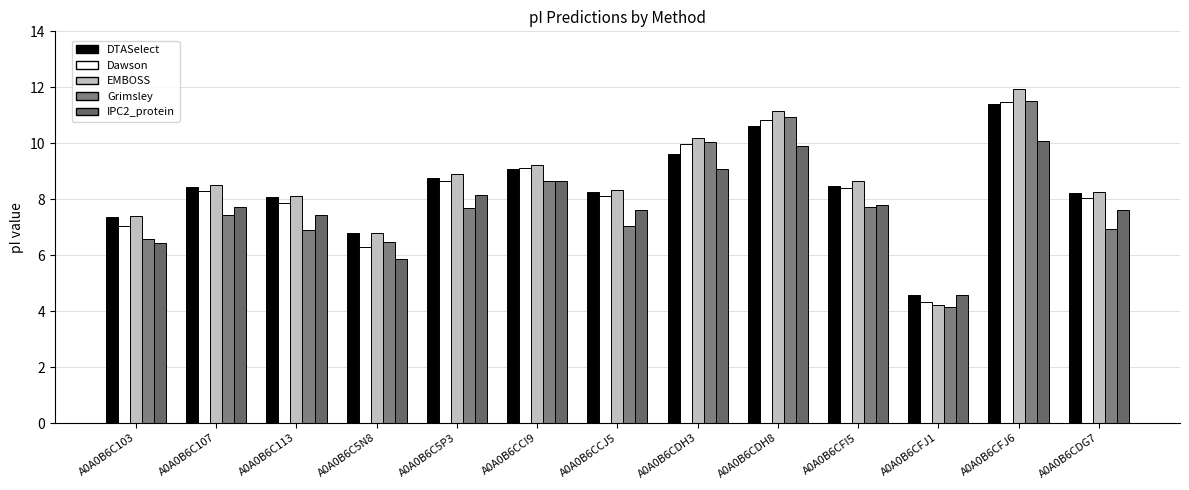

What is the difference between the maximum and minimum values in the EMBOSS series?

7.7